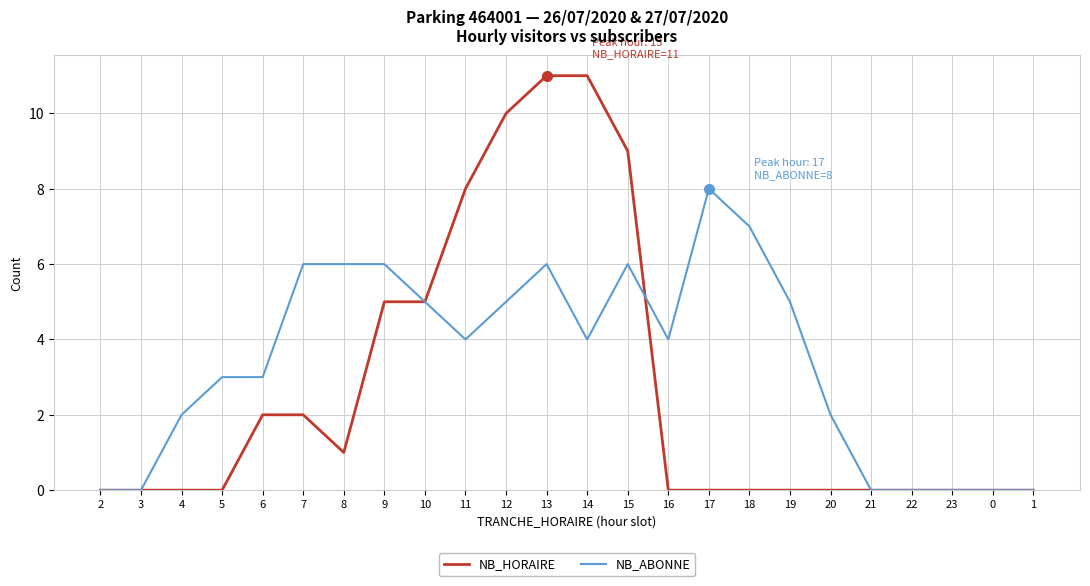

At 18, list the series in order from largest to smallest.

NB_ABONNE, NB_HORAIRE